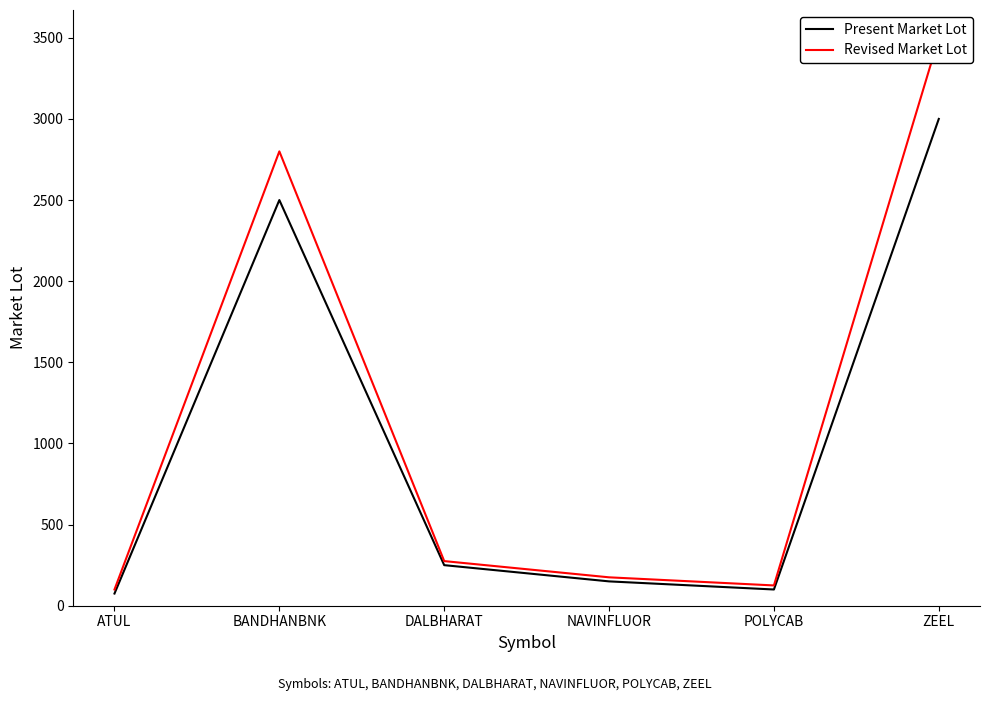

Between ATUL and BANDHANBNK, which is larger?

BANDHANBNK